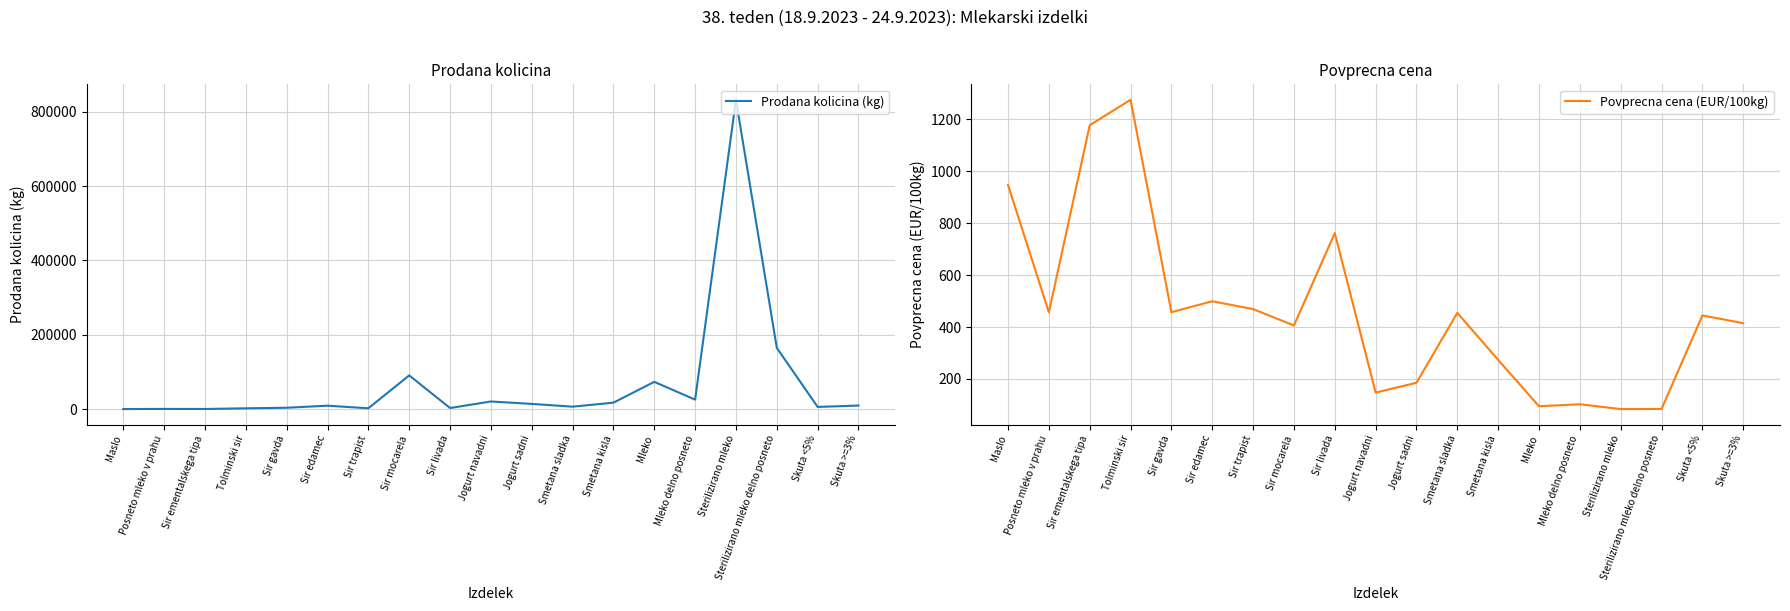

Which series has the largest range (max minus min)?

Prodana kolicina (kg)